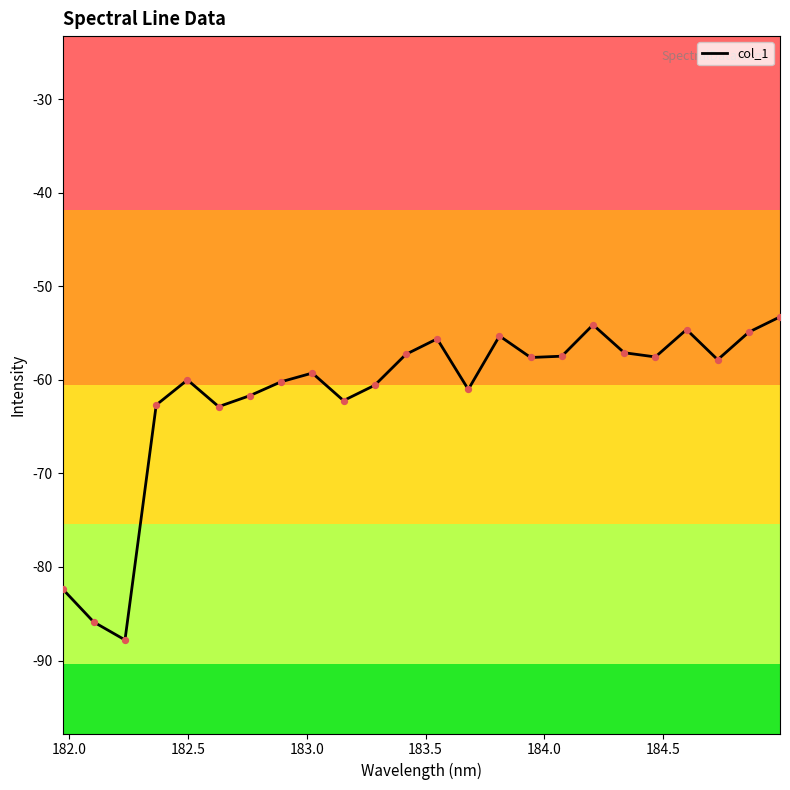

What is the difference between the maximum and minimum values?

34.5